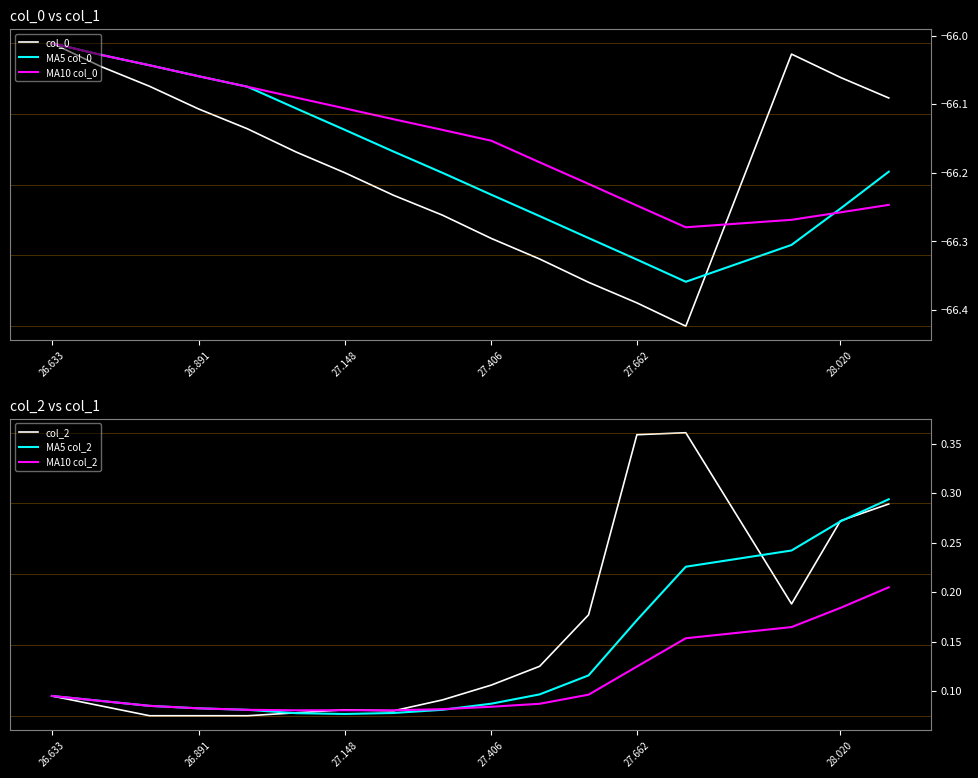

Where is col_0 nearest to the value -66?

26.633